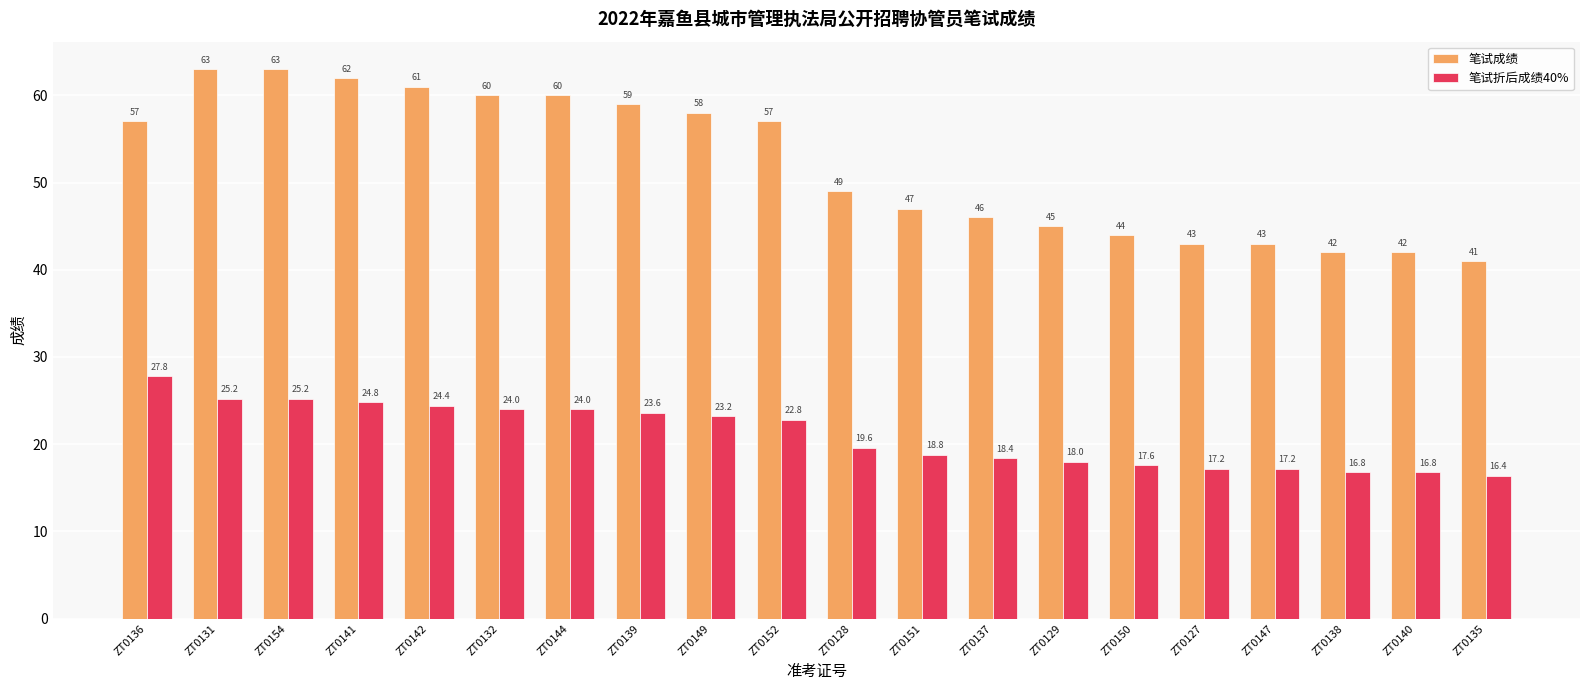

Reading right to left, list all the values displayed in this chart.

笔试成绩: 41.0	42.0	42.0	43.0	43.0	44.0	45.0	46.0	47.0	49.0	57.0	58.0	59.0	60.0	60.0	61.0	62.0	63.0	63.0	57.0
笔试折后成绩40%: 16.4	16.8	16.8	17.2	17.2	17.6	18.0	18.4	18.8	19.6	22.8	23.2	23.6	24.0	24.0	24.4	24.8	25.2	25.2	27.8